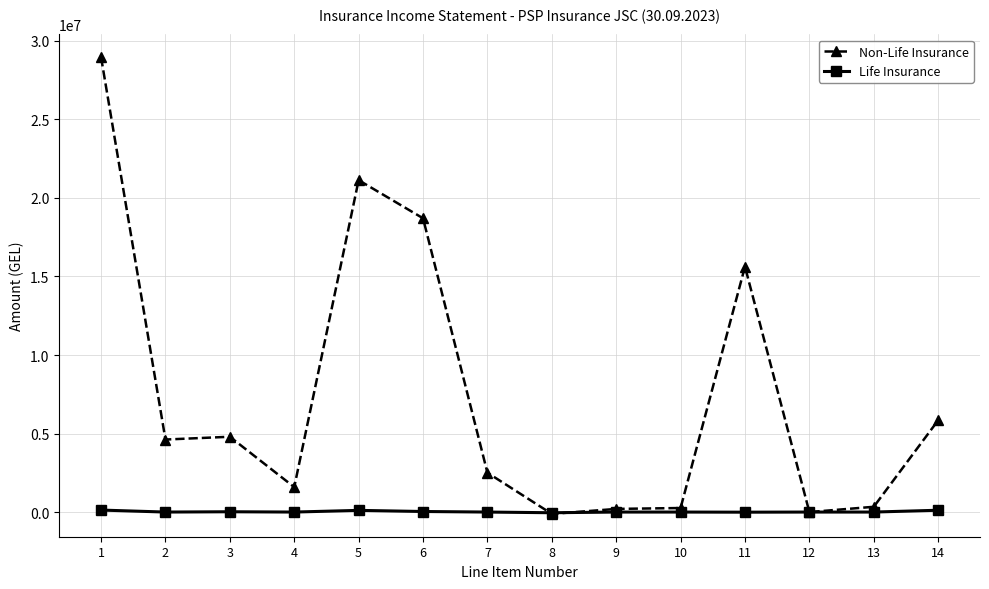

Is this an area chart (filled region under the line)?

No